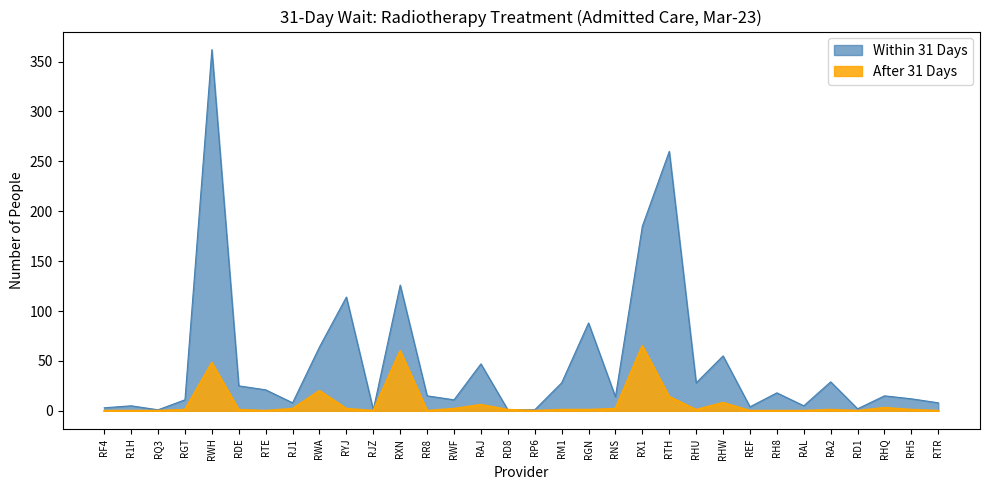

What is the sum of all Within 31 Days values?

1567